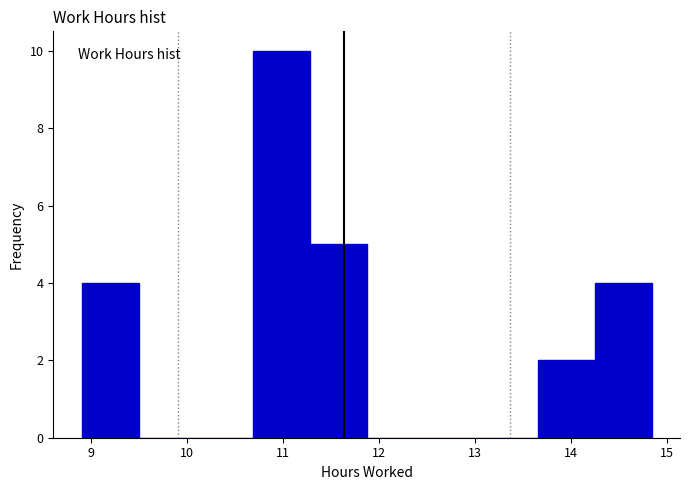

Reading left to right, list every bar in this chart as the range it spans on the x-axis followed by its height. Neither the bar edges nor the heights are printed on the chart, so give them approximately, as read against the axes.

8.9 to 9.5: 4
9.5 to 10.1: 0
10.1 to 10.7: 0
10.7 to 11.3: 10
11.3 to 11.9: 5
11.9 to 12.5: 0
12.5 to 13.1: 0
13.1 to 13.7: 0
13.7 to 14.2: 2
14.2 to 14.8: 4